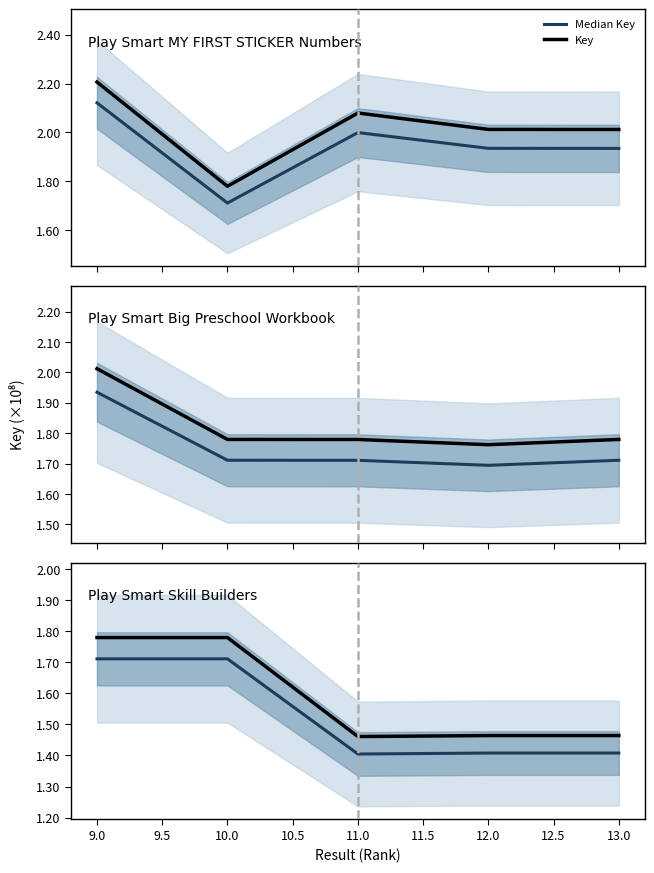

What is the average value of the Key series?

158975079.1